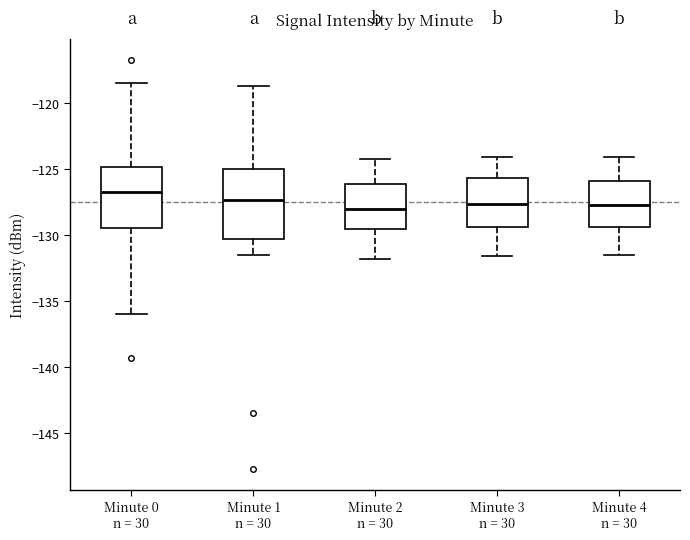

Reading left to right, transcribe this box plot: for each box, give where its median line is, the range the box spans, and where its two whiskers end, as read against the y-axis. The values are not printed on the chart, so give them approximately, as read against the axis.

Minute 0 n = 30: median -126.5, box -129.5 to -125.0, whiskers -136.0 to -118.5
Minute 1 n = 30: median -127.5, box -130.0 to -125.0, whiskers -131.5 to -118.5
Minute 2 n = 30: median -128.0, box -129.5 to -126.0, whiskers -132.0 to -124.0
Minute 3 n = 30: median -127.5, box -129.5 to -125.5, whiskers -131.5 to -124.0
Minute 4 n = 30: median -127.5, box -129.5 to -126.0, whiskers -131.5 to -124.0